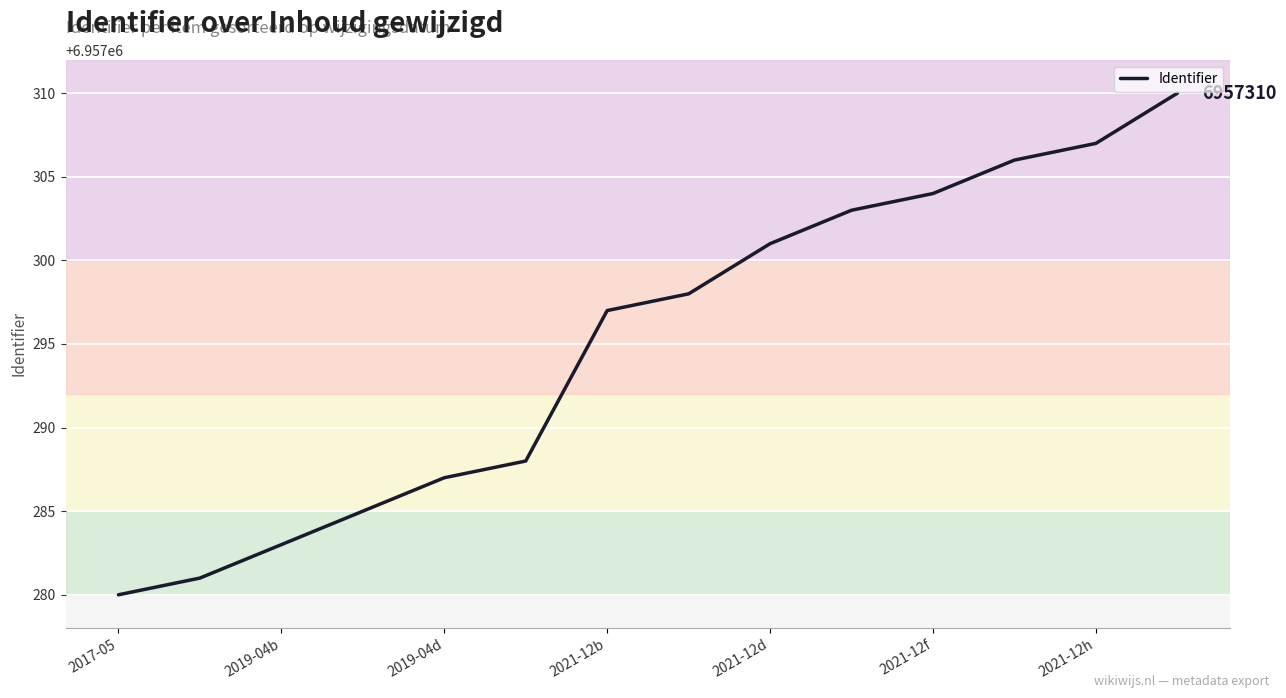

What is the minimum value shown in the chart?

6957280